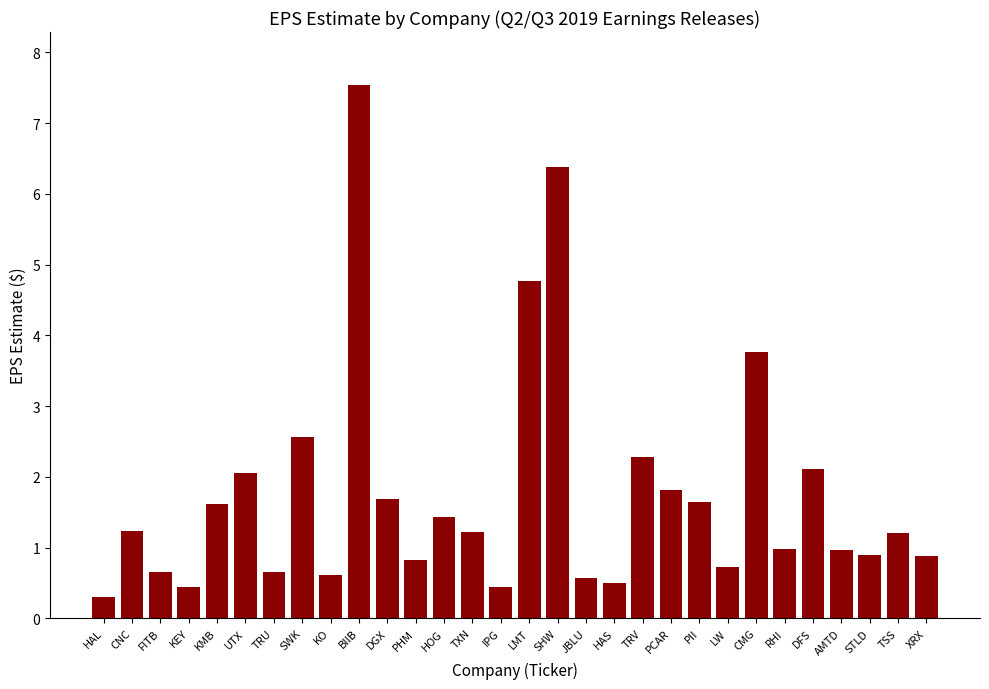

Which category has the highest value across all series?

BIIB